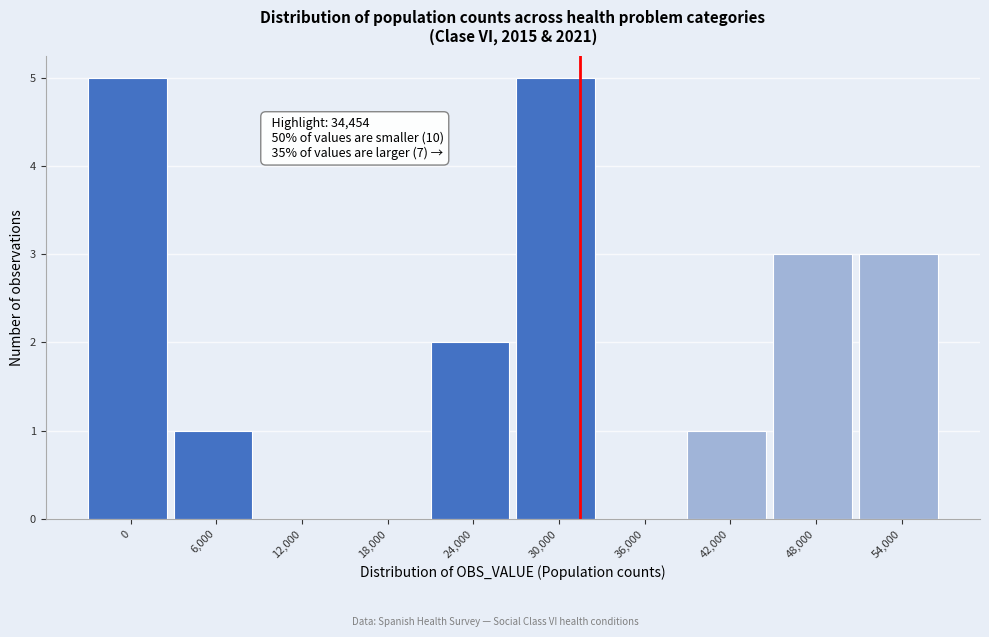

Reading left to right, list all the values displayed in this chart.

0=5	6,000=1	12,000=0	18,000=0	24,000=2	30,000=5	36,000=0	42,000=1	48,000=3	54,000=3